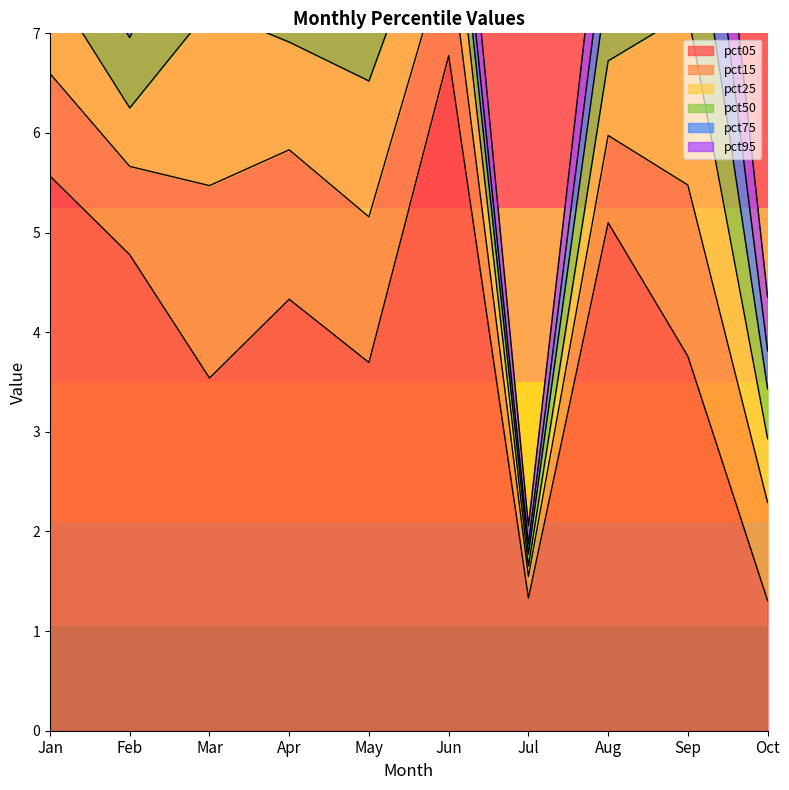

Which has a higher value, Sep or May?

Sep